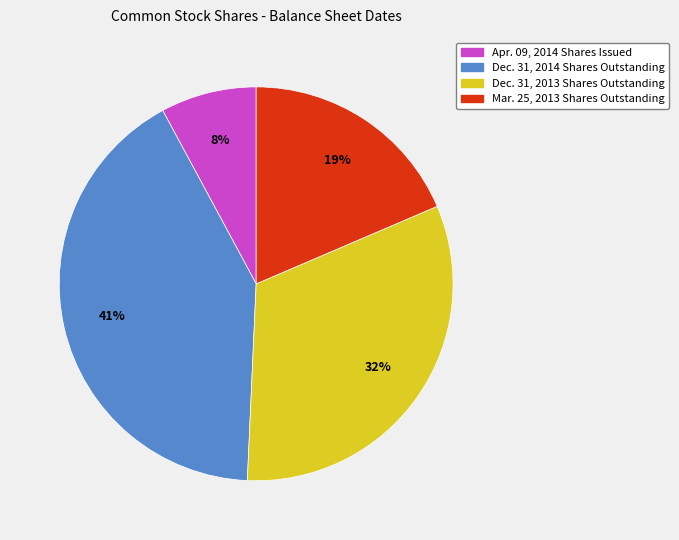

Which has a higher value, Dec. 31, 2014 Shares Outstanding or Apr. 09, 2014 Shares Issued?

Dec. 31, 2014 Shares Outstanding